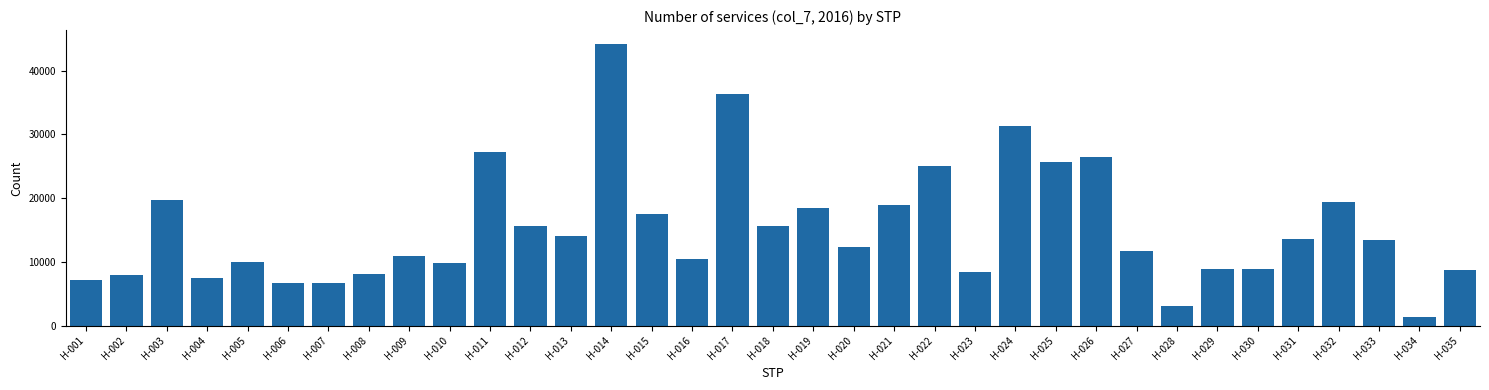

Is it true that the value at H-011 is 27164?

True